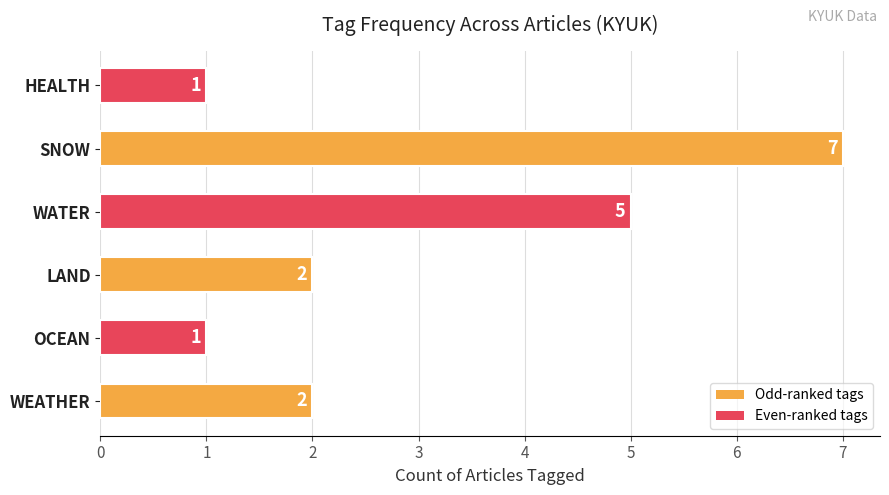

What is the greatest value displayed?

7